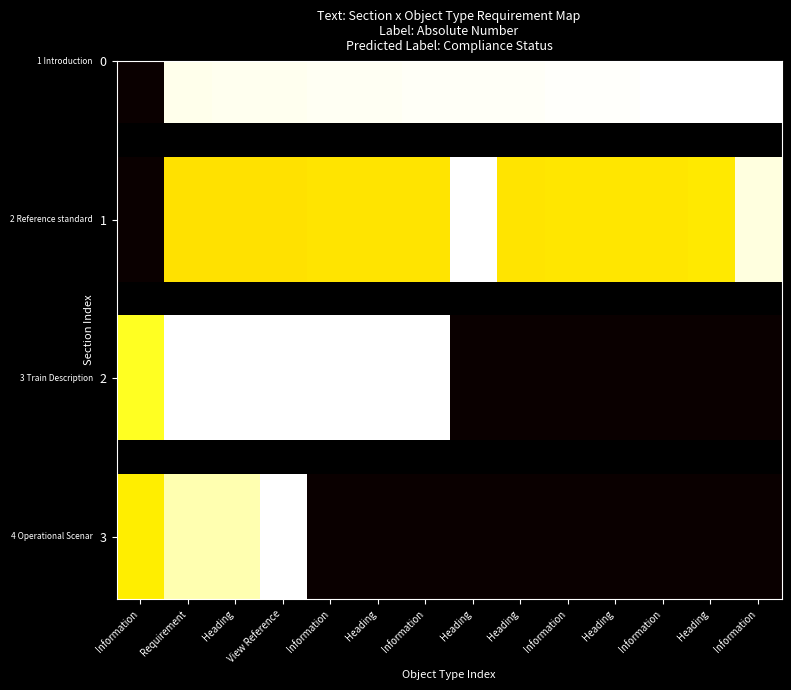

Is it true that the value at View Reference is 1.0?

True